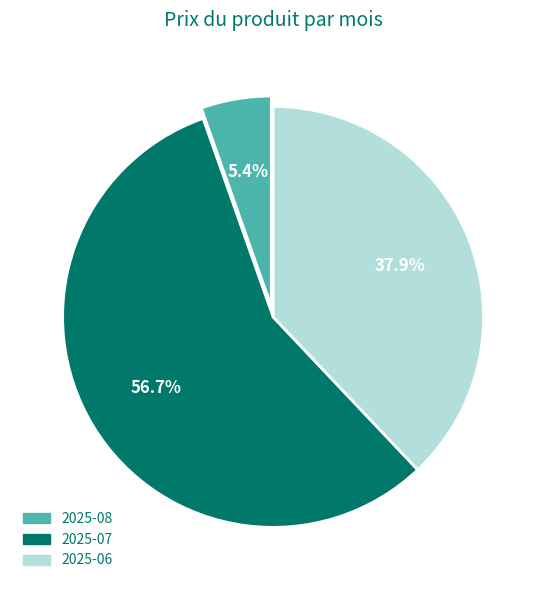

Rank the categories by value from highest to lowest.

2025-07, 2025-06, 2025-08